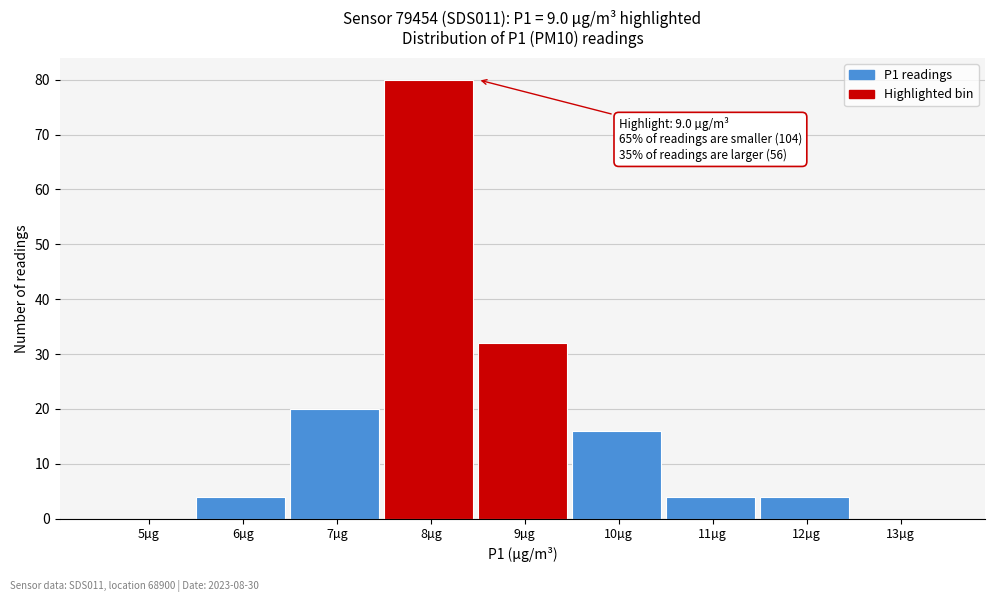

Reading left to right, transcribe all the data shown in this chart.

5µg=0	6µg=4	7µg=20	8µg=80	9µg=32	10µg=16	11µg=4	12µg=4	13µg=0